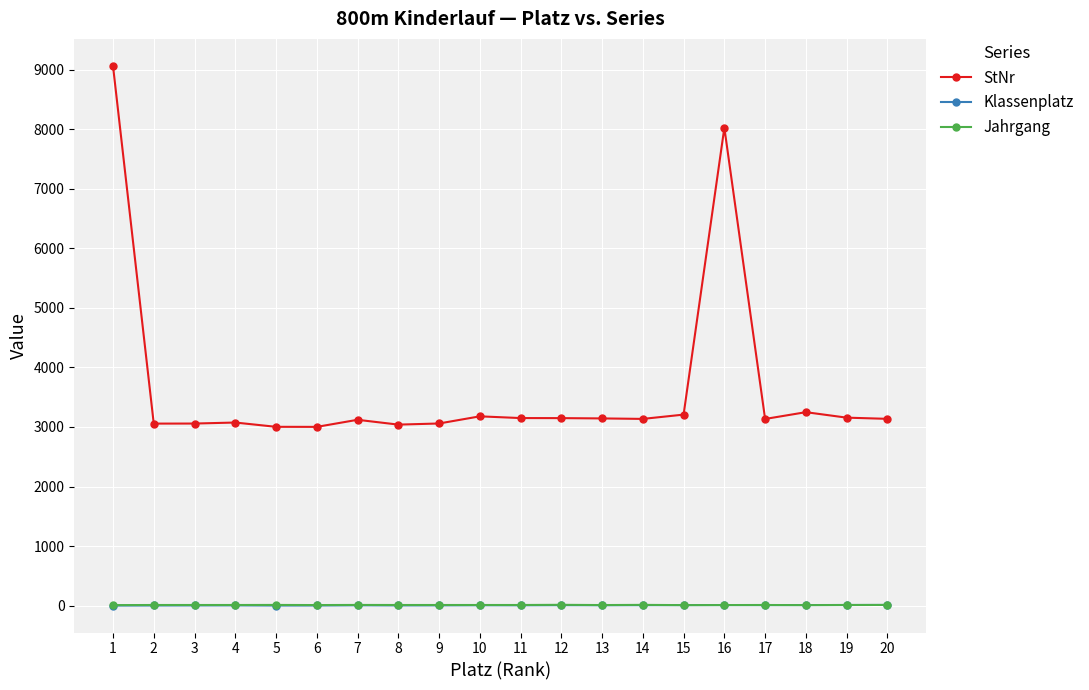

What is the lowest value of the StNr series?

3002